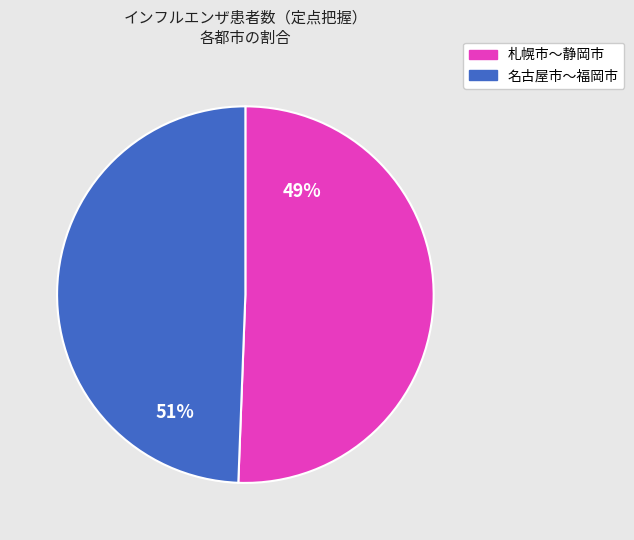

Is there any slice that represents more than half of the pie?

Yes